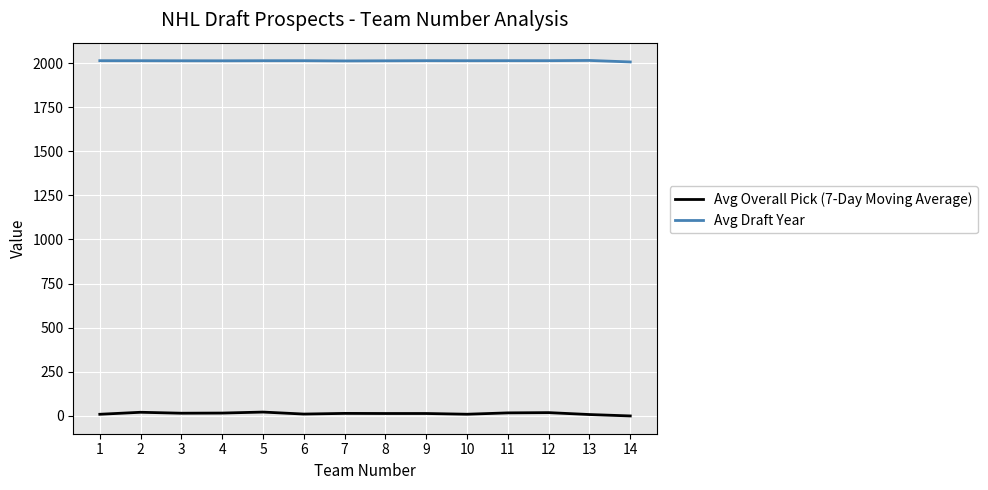

True or false: Avg Overall Pick (7-Day Moving Average) and Avg Draft Year intersect in this chart.

False